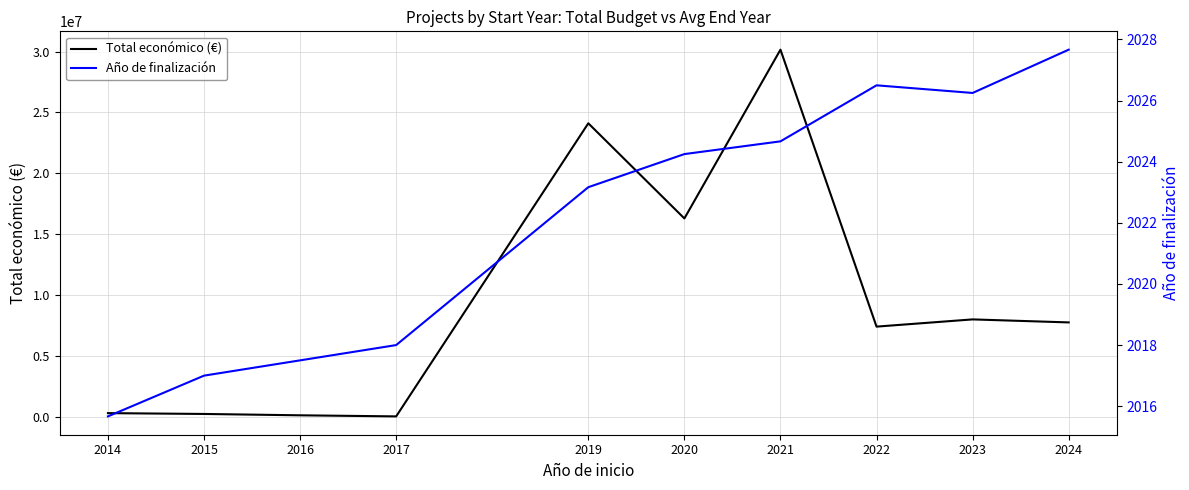

True or false: Total económico (€) and Año de finalización intersect in this chart.

False